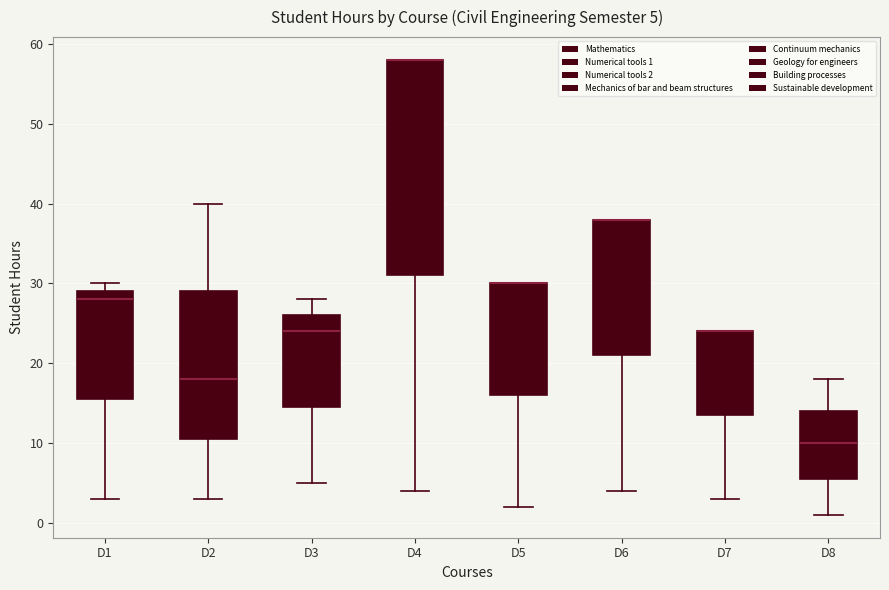

Which box is the tallest, from its lower edge to its upper edge?

D4